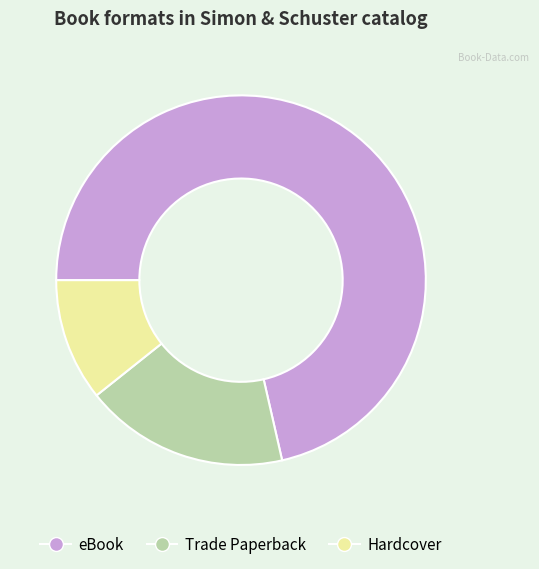

Which slice represents more than half of the pie?

eBook